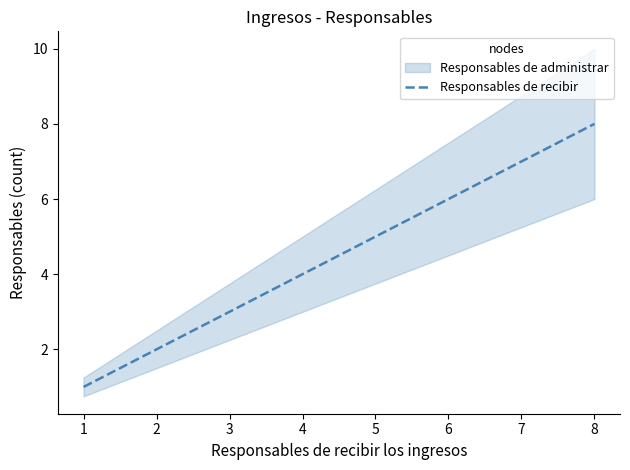

Rank the categories by Responsables de recibir value from lowest to highest.

1, 2, 3, 4, 5, 6, 7, 8